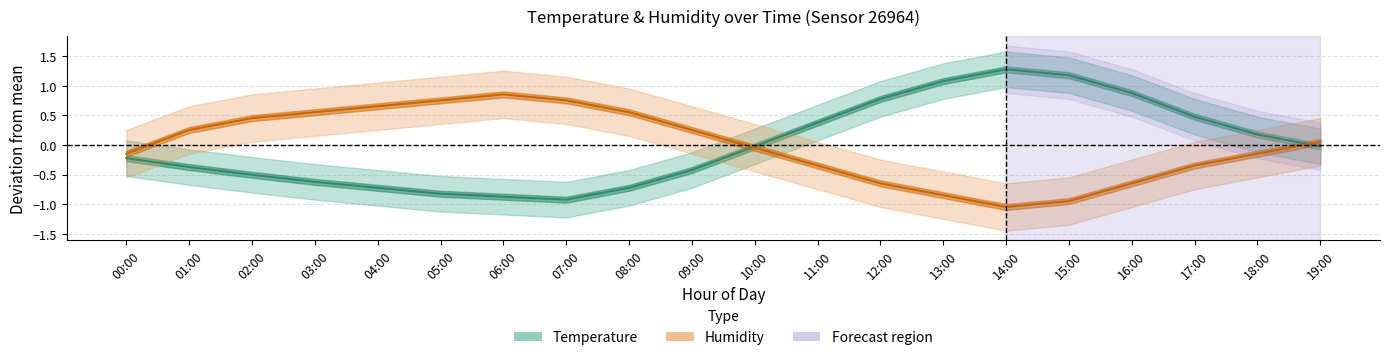

Which category has the lowest value across all series?

14:00